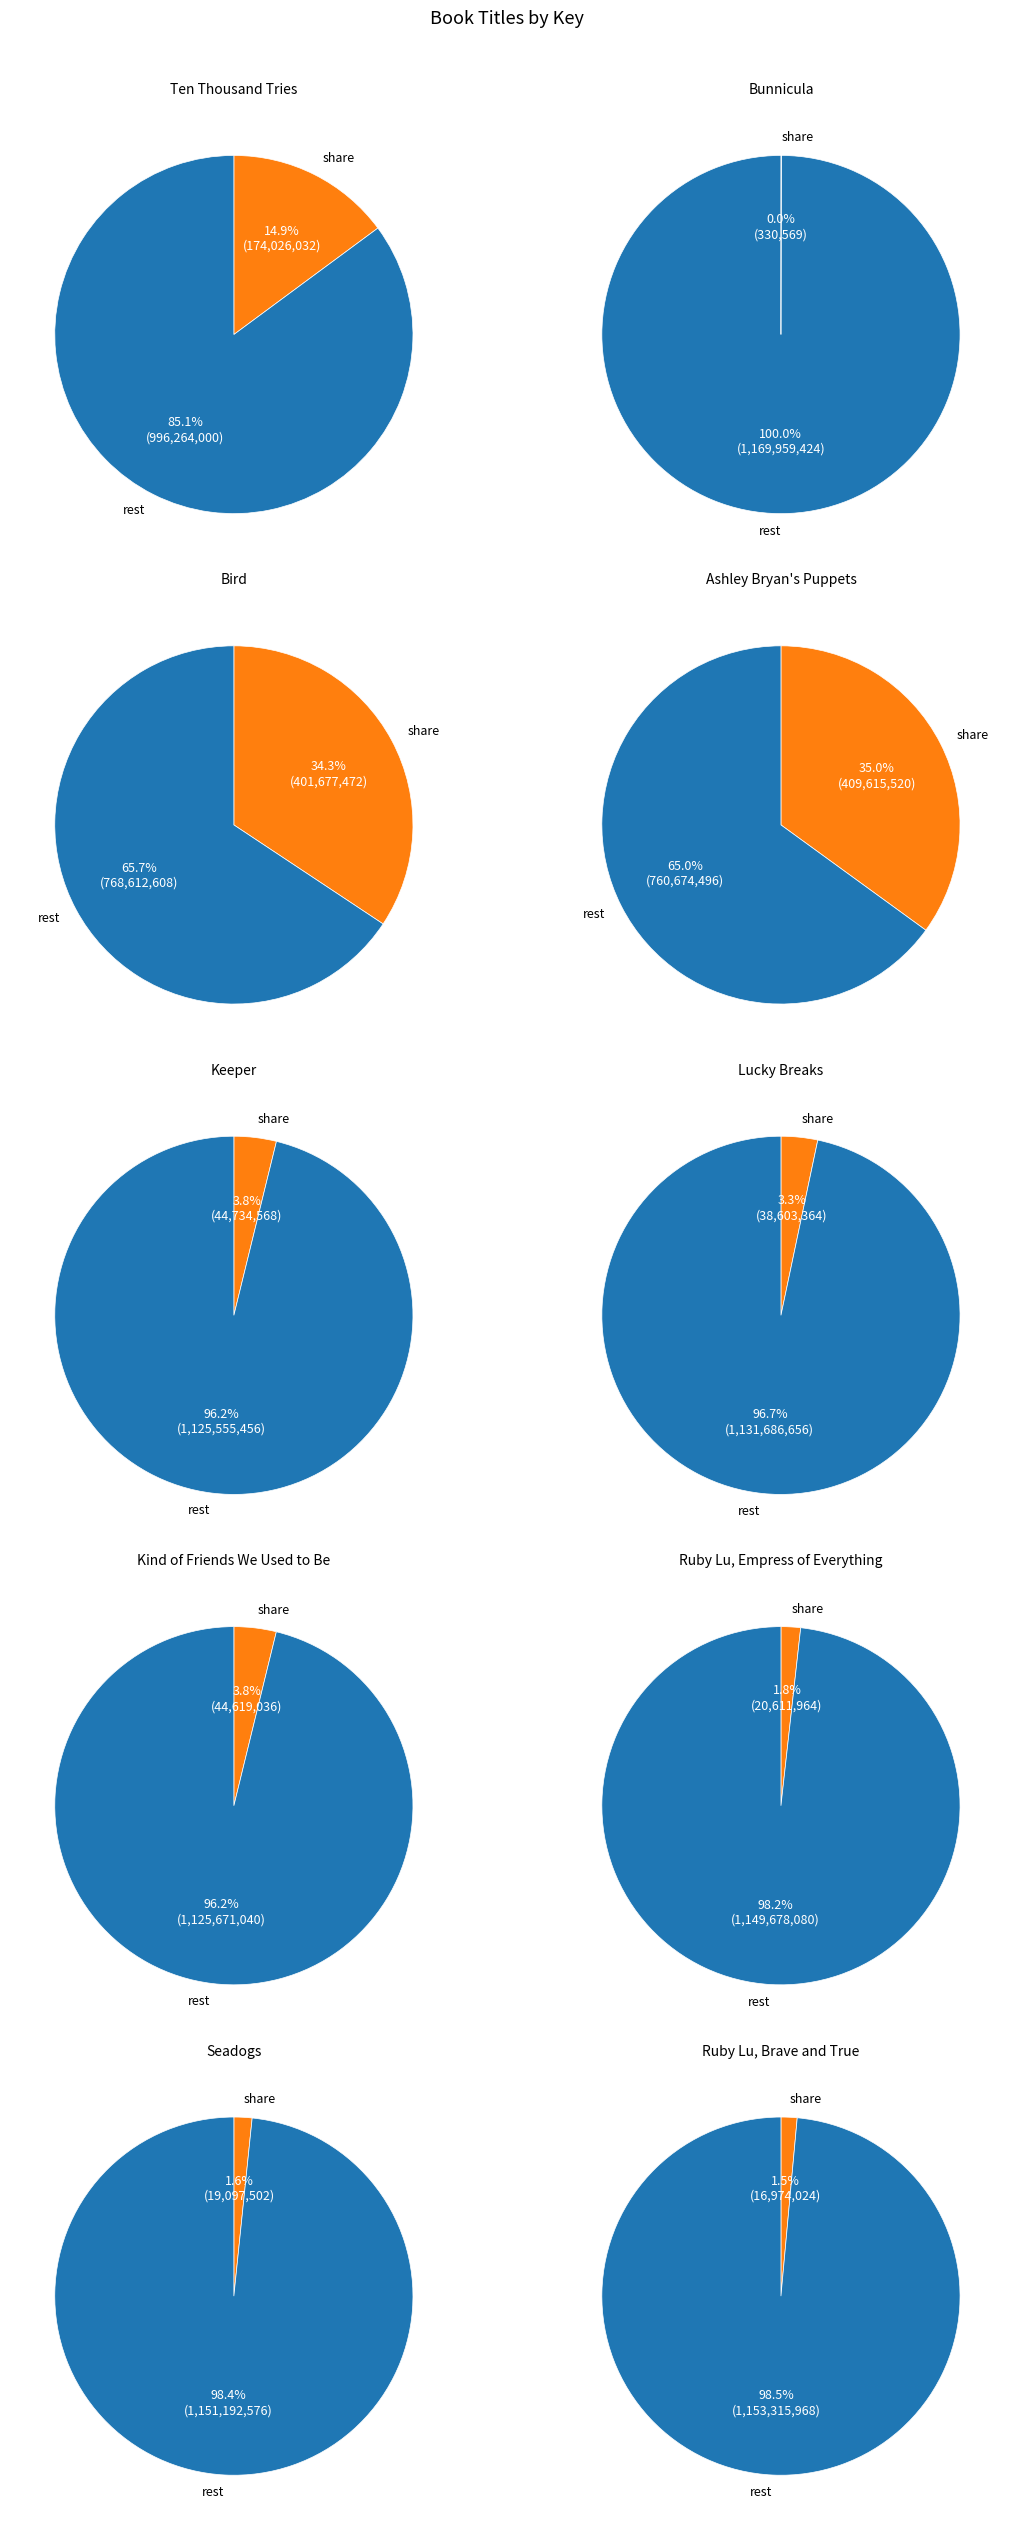

Does Keeper represent more than half of the total?

No